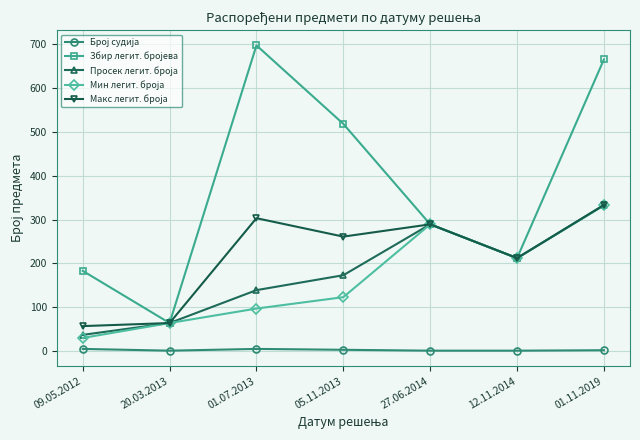

How many lines are shown in the chart?

5